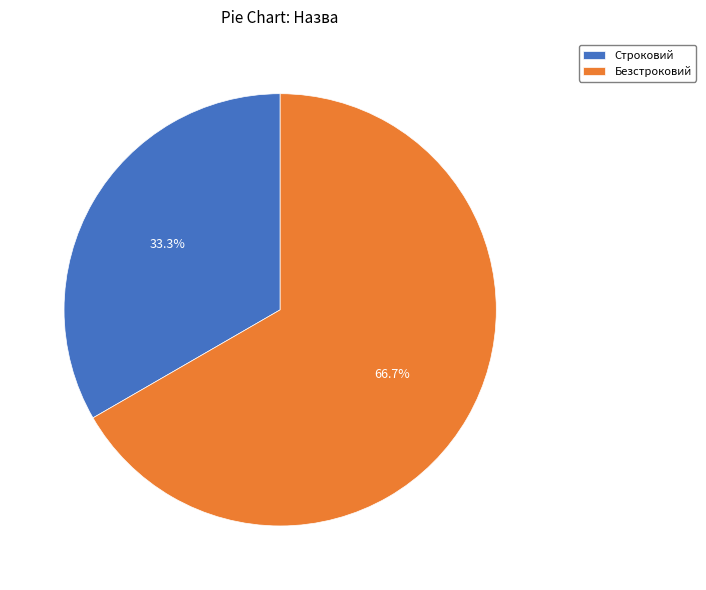

Does Строковий represent more than half of the total?

No